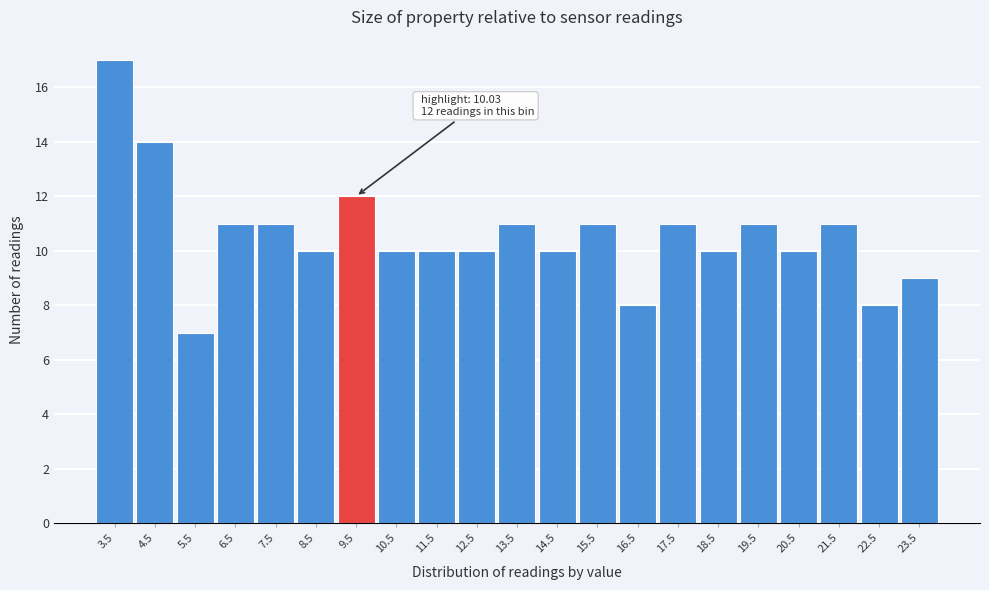

Reading left to right, list all the values displayed in this chart.

3.5=17	4.5=14	5.5=7	6.5=11	7.5=11	8.5=10	9.5=12	10.5=10	11.5=10	12.5=10	13.5=11	14.5=10	15.5=11	16.5=8	17.5=11	18.5=10	19.5=11	20.5=10	21.5=11	22.5=8	23.5=9